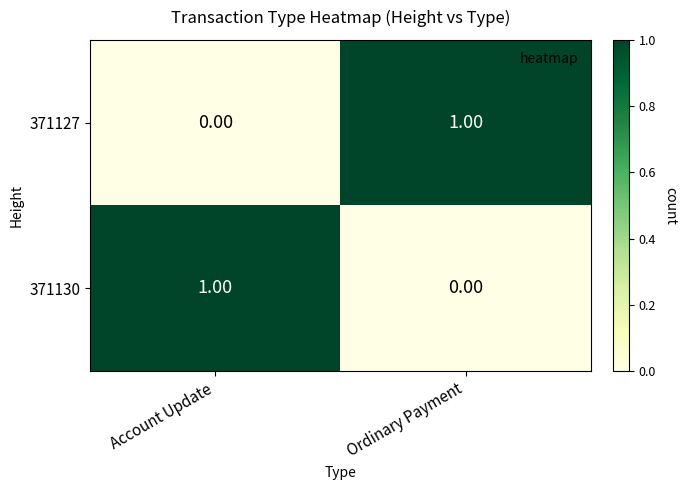

Rank the categories by 371130 value from highest to lowest.

Account Update, Ordinary Payment